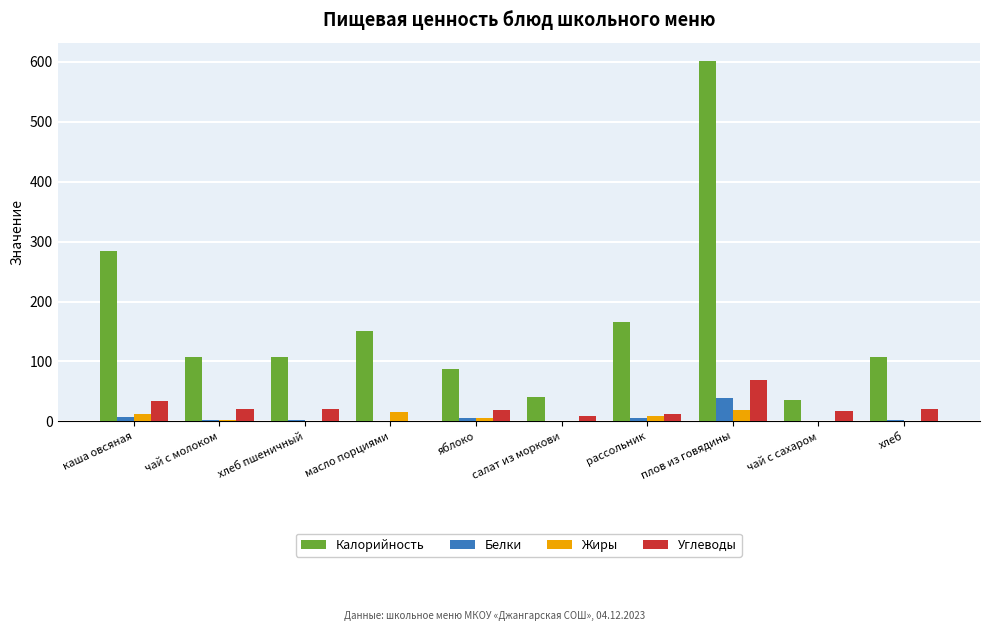

How many data points in Жиры are above 6?

5